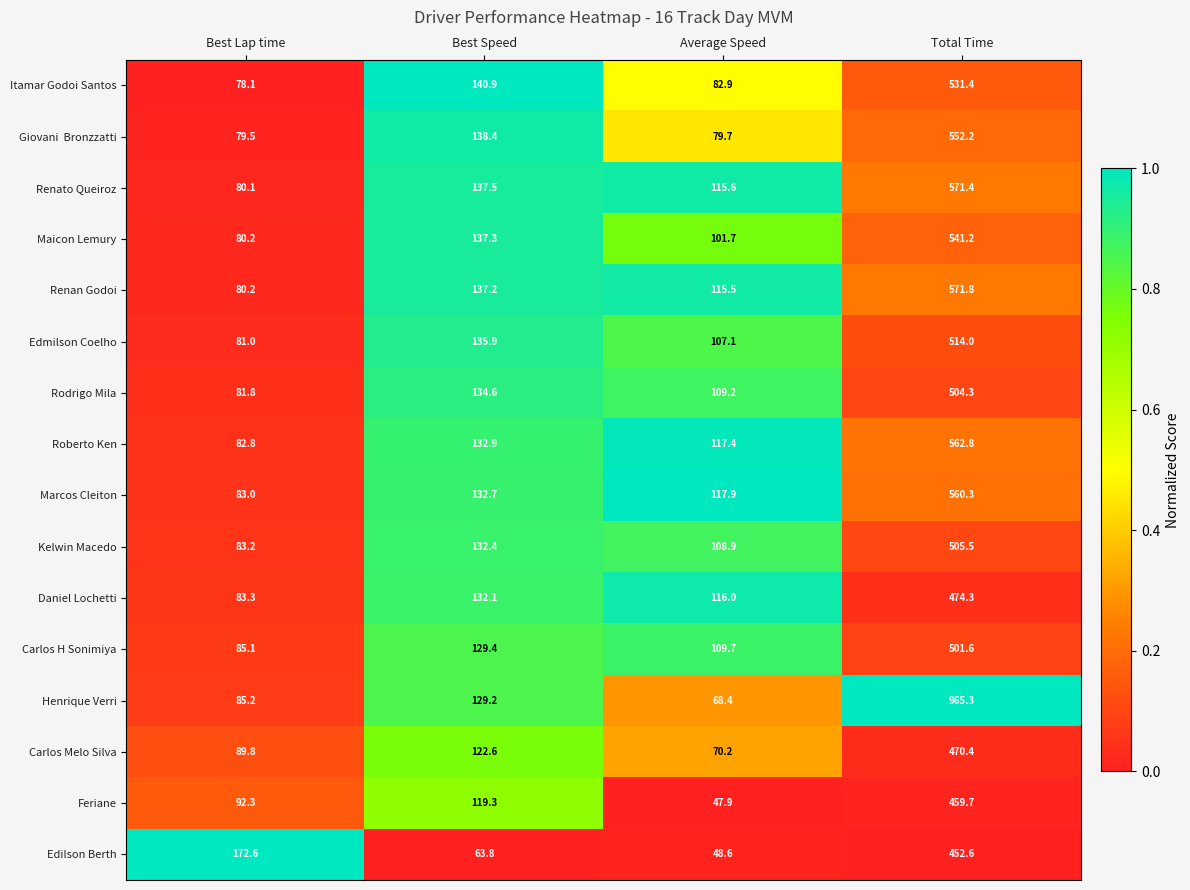

The Roberto Ken series shows 132.9 at Best Speed. True or false?

True